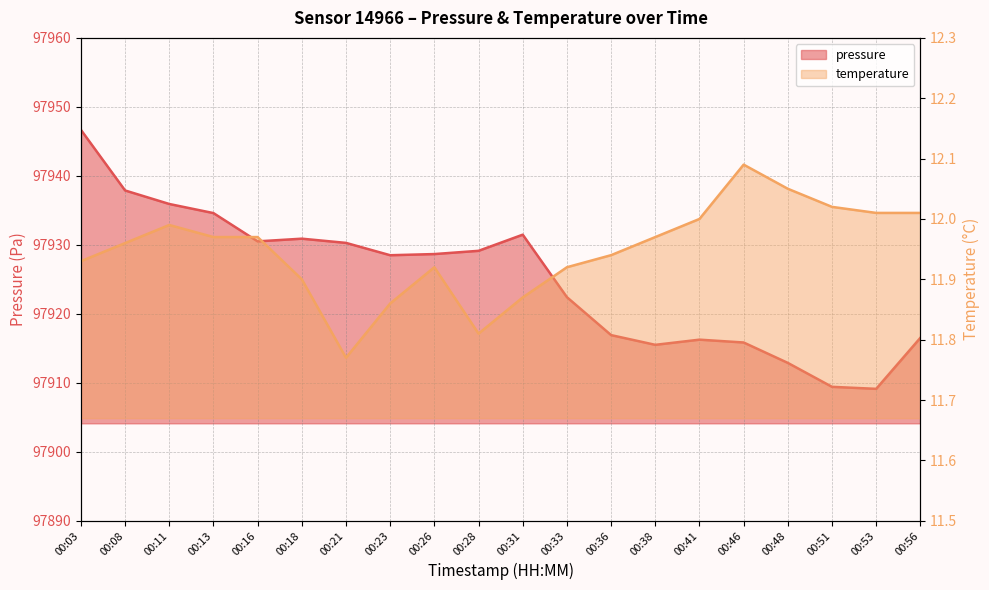

Where is the first local maximum for temperature?

00:11